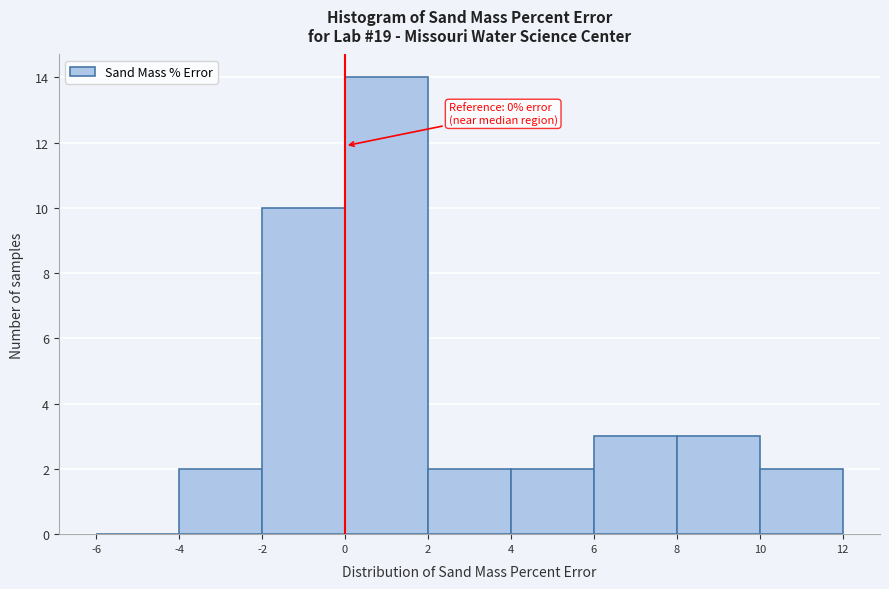

Which range on the x-axis has the tallest bar?

0 to 2